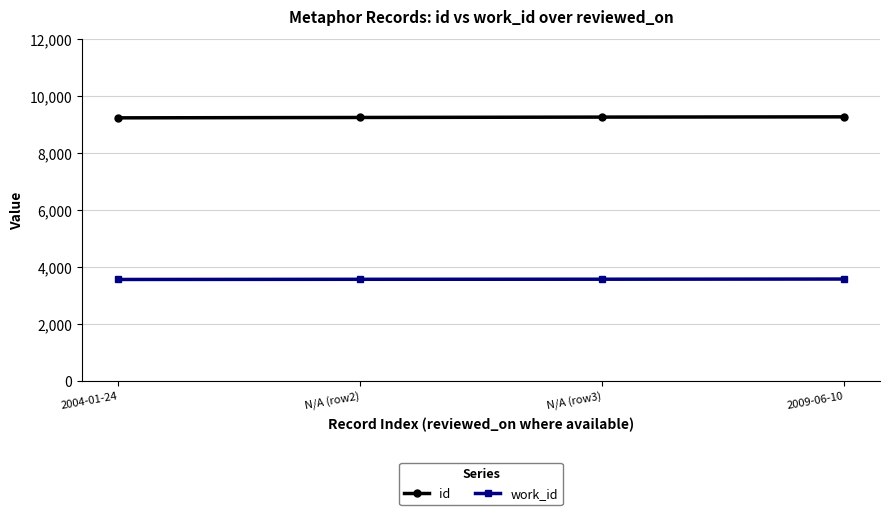

What are all the series names shown in the legend?

id, work_id